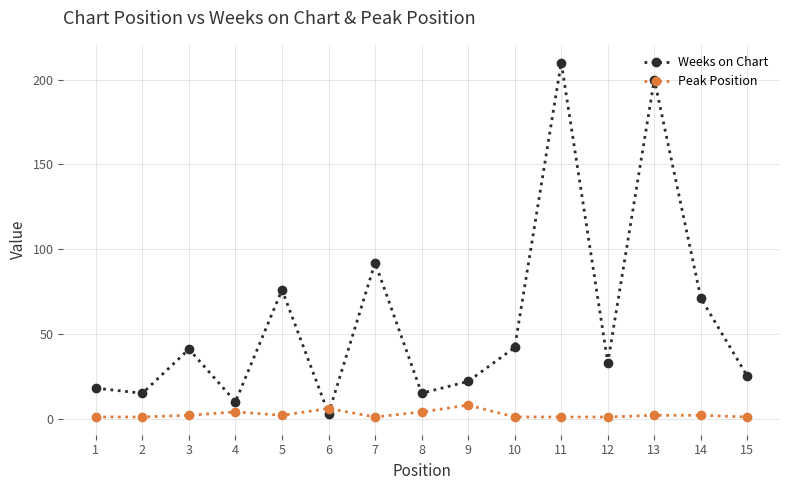

What is the average value of the Weeks on Chart series?

58